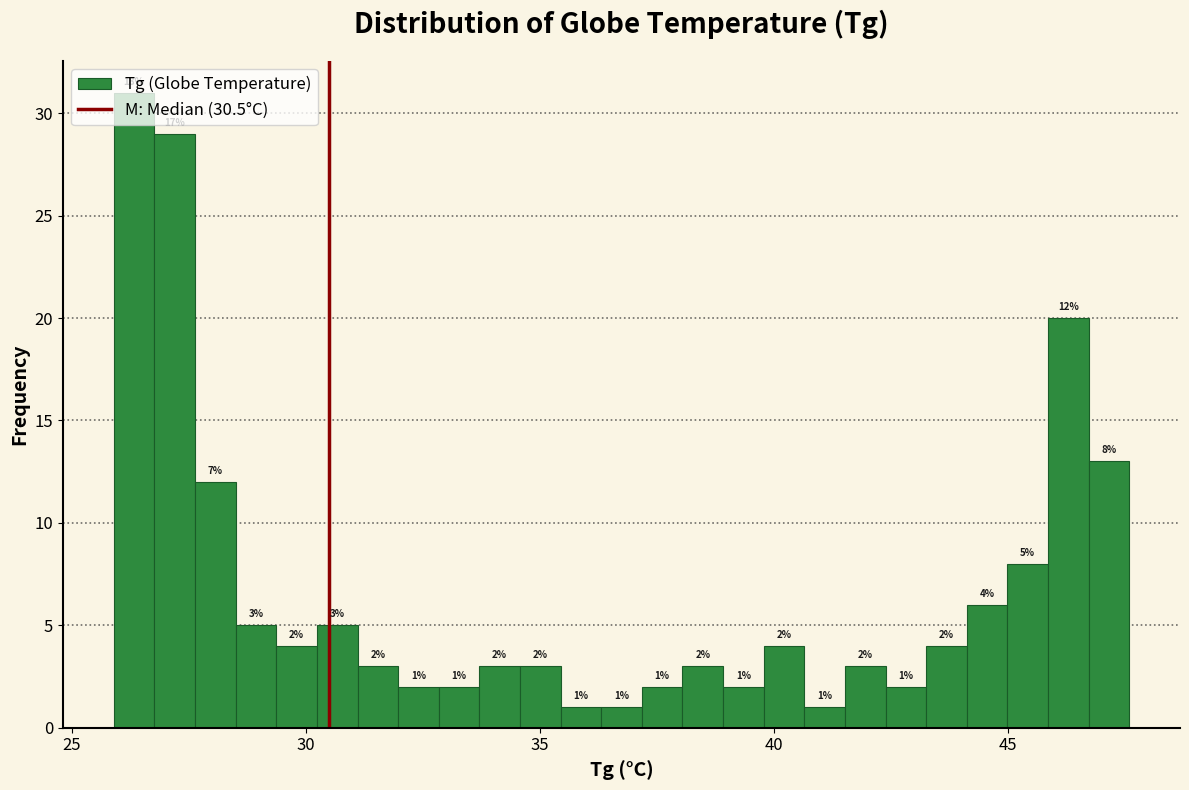

Read against the x-axis, roughly where is the centre of the tallest bar?

26.5